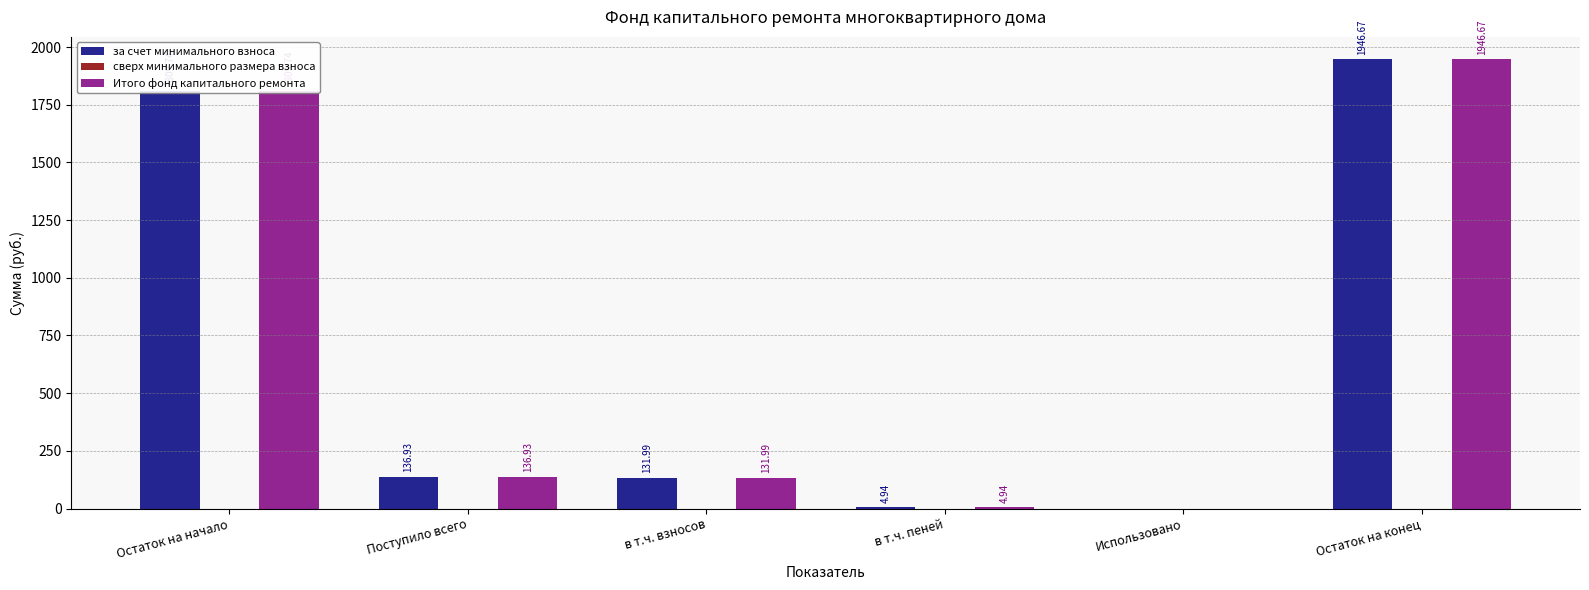

How many groups of bars are there?

6